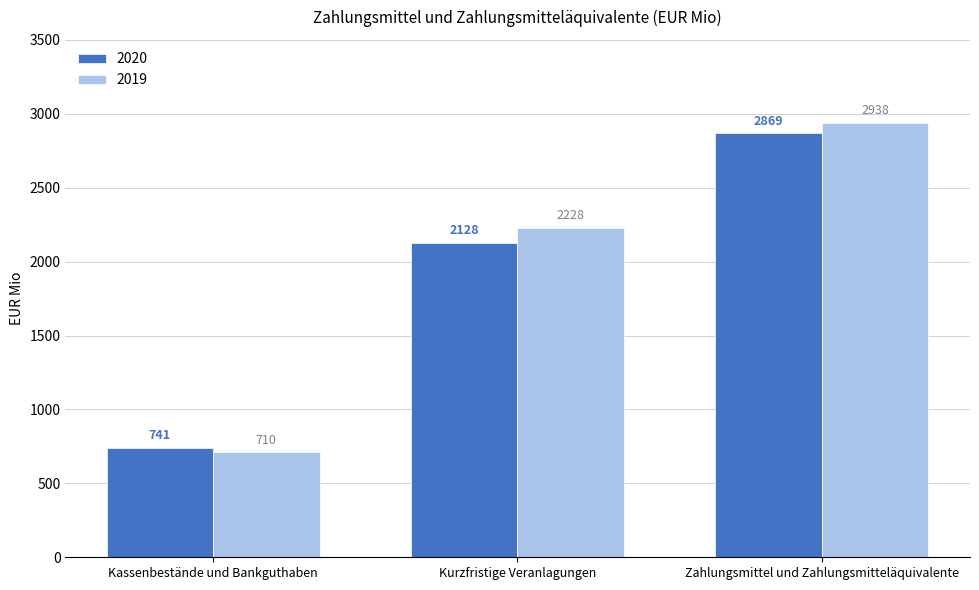

Rank the categories by 2019 value from lowest to highest.

Kassenbestände und Bankguthaben, Kurzfristige Veranlagungen, Zahlungsmittel und Zahlungsmitteläquivalente